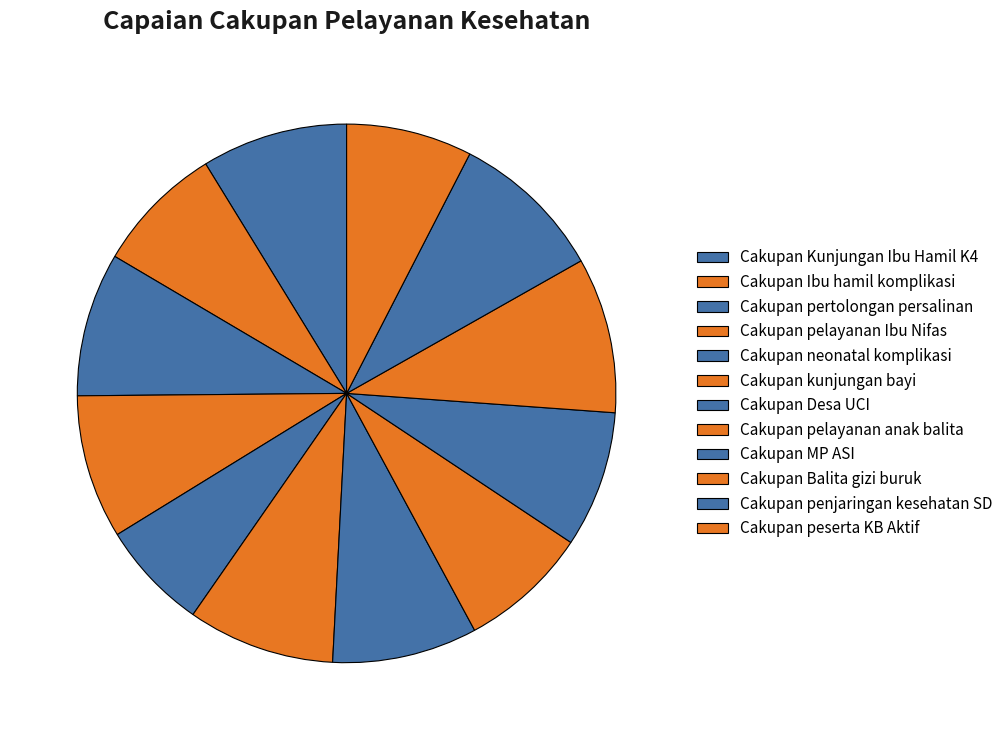

To the nearest percent, what is the difference between the Cakupan pelayanan anak balita and Cakupan neonatal komplikasi slice percentages?

1%